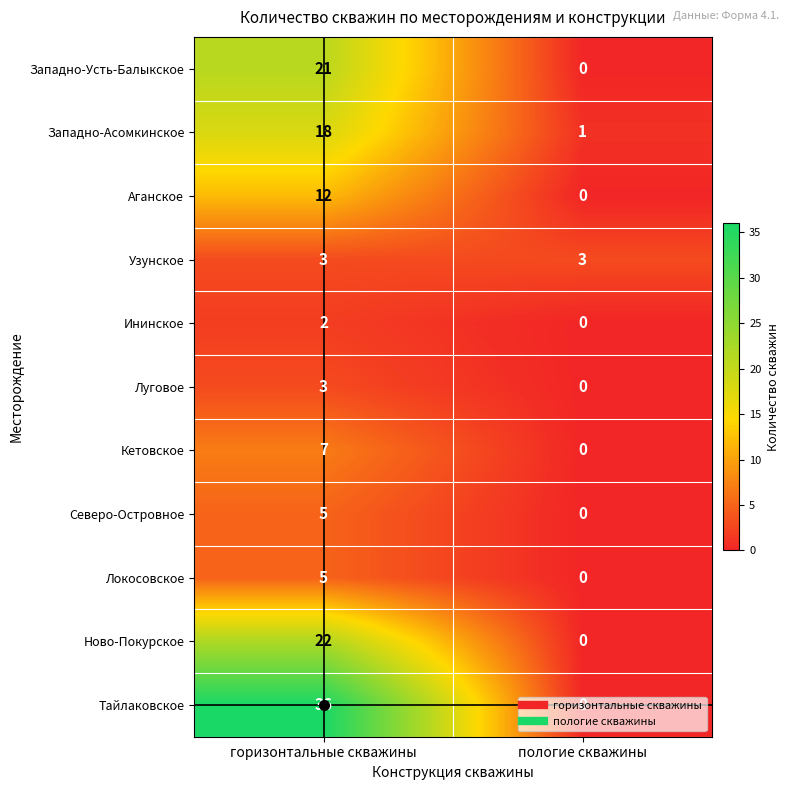

At which category does the chart reach its minimum across all series?

пологие скважины